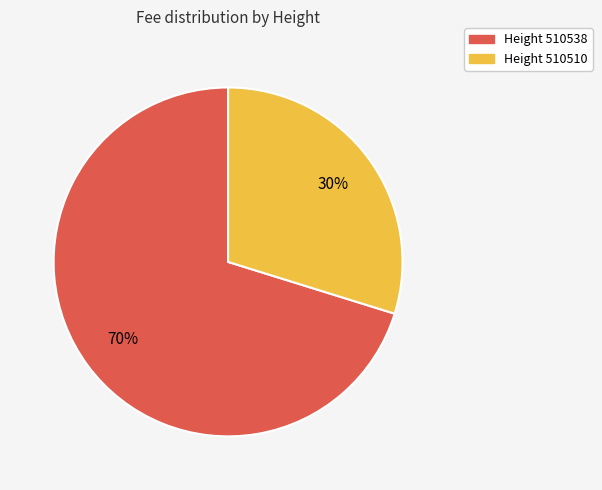

What is the largest slice in the pie chart?

Height 510538